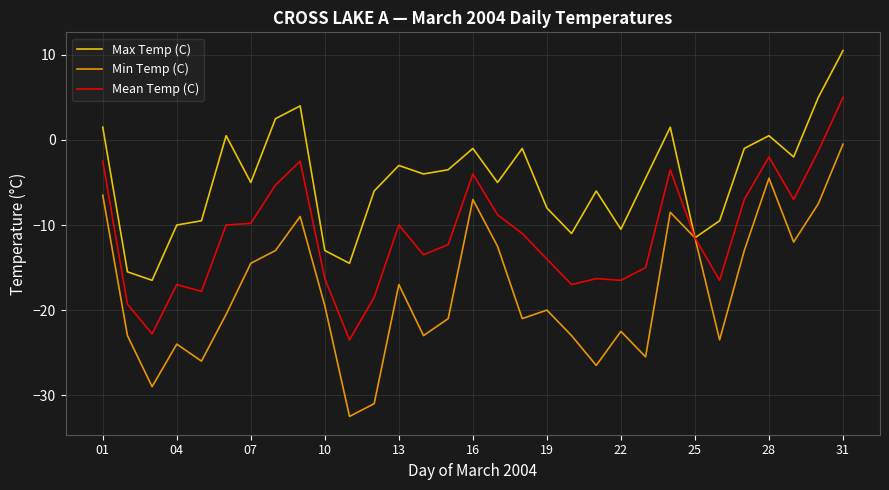

What is the maximum value for Mean Temp (C)?

5.0